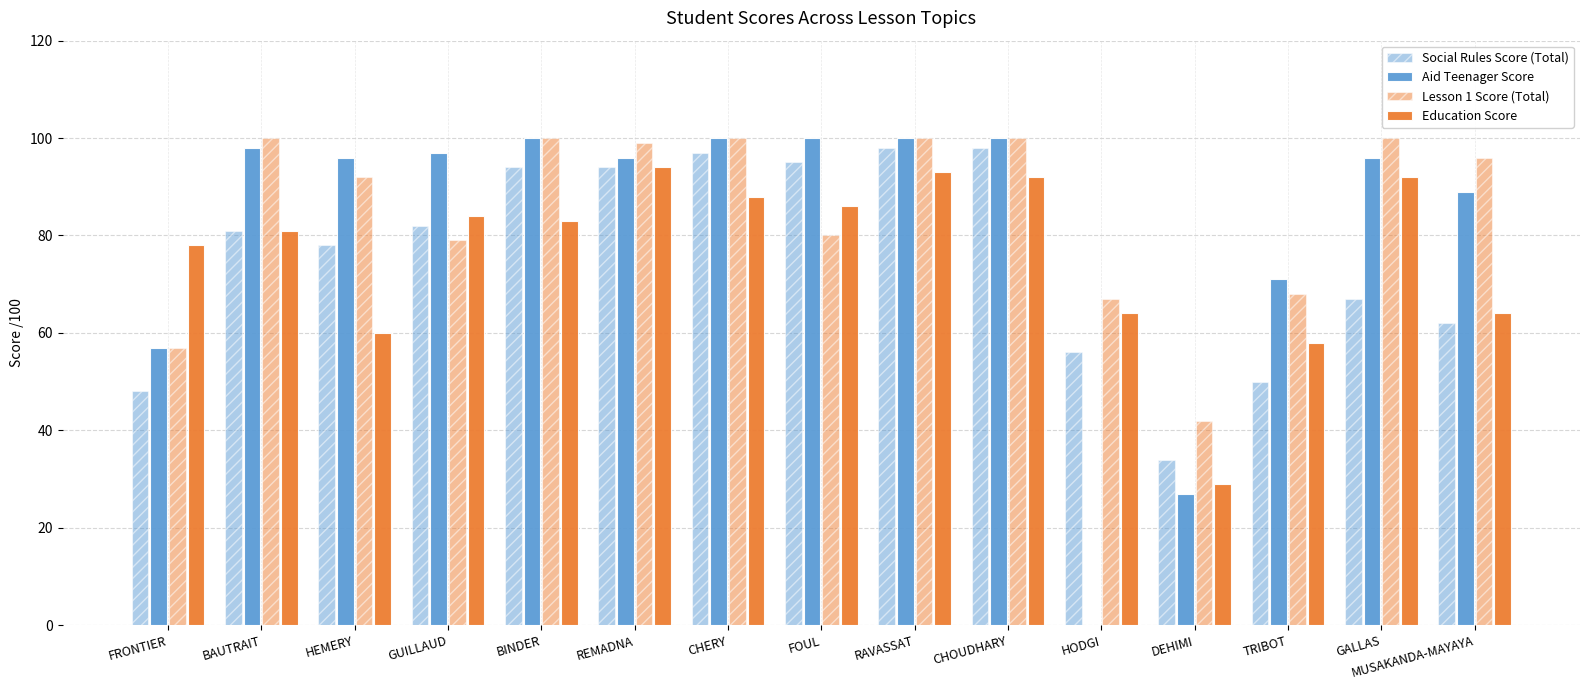

Reading right to left, what are all the values shown in this chart?

Social Rules Score (Total): 62	67	50	34	56	98	98	95	97	94	94	82	78	81	48
Aid Teenager Score: 89	96	71	27	0	100	100	100	100	96	100	97	96	98	57
Lesson 1 Score (Total): 96	100	68	42	67	100	100	80	100	99	100	79	92	100	57
Education Score: 64	92	58	29	64	92	93	86	88	94	83	84	60	81	78